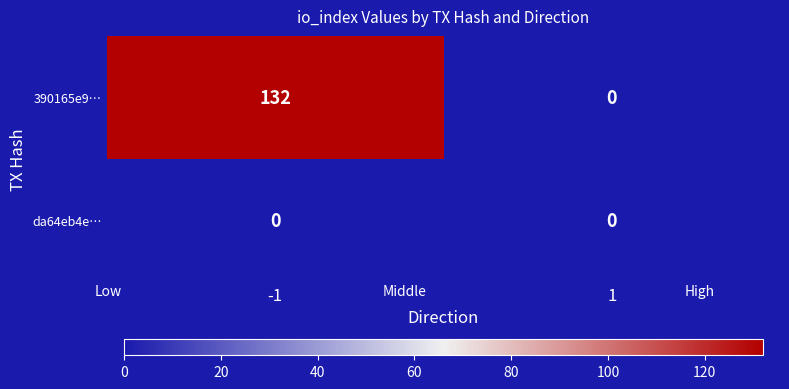

What is the maximum value shown in the chart?

132